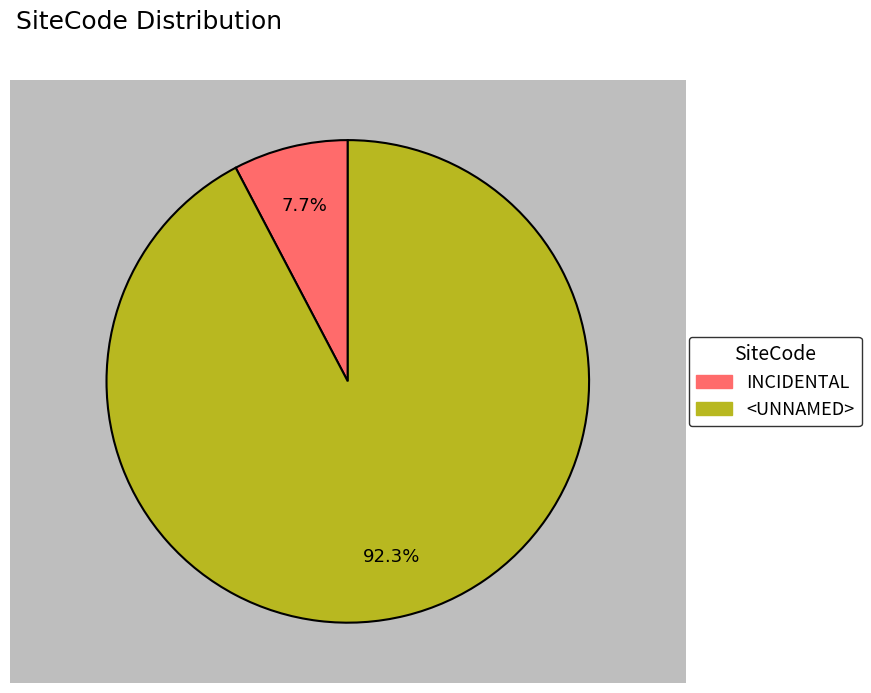

What is the largest slice in the pie chart?

<UNNAMED>